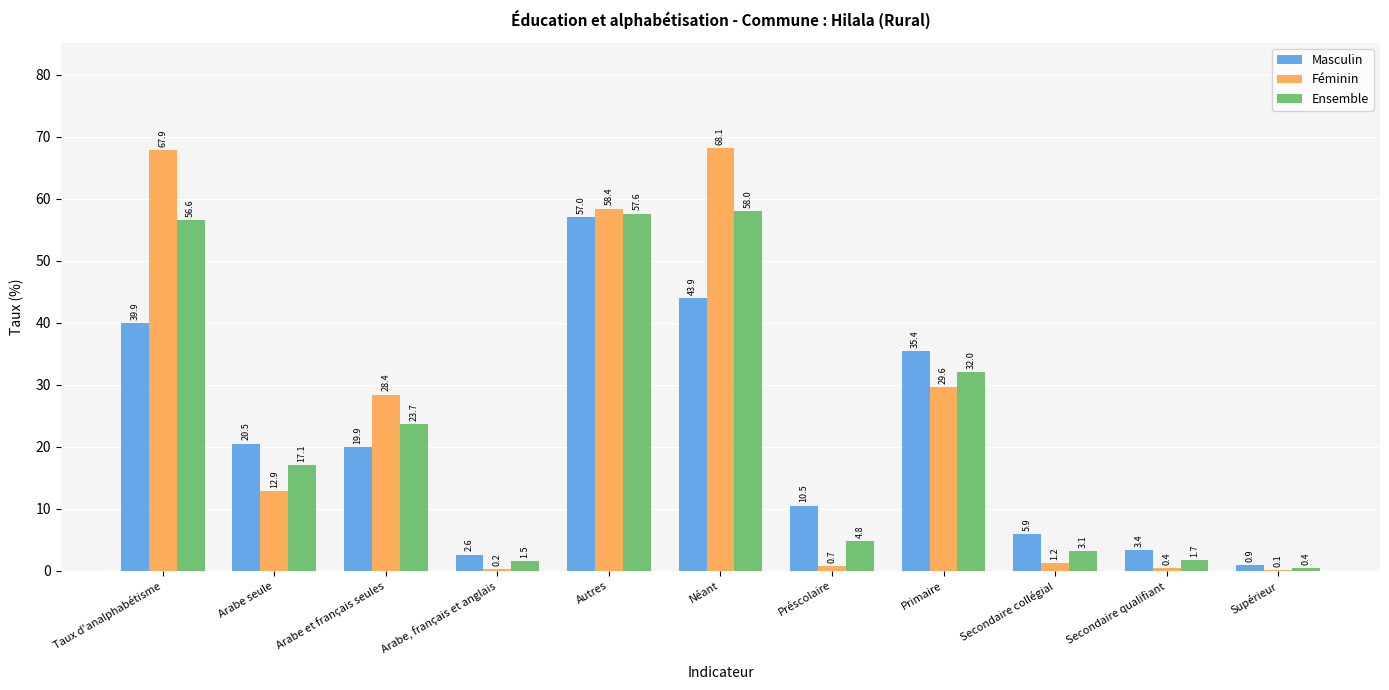

What are all the series names shown in the legend?

Masculin, Féminin, Ensemble